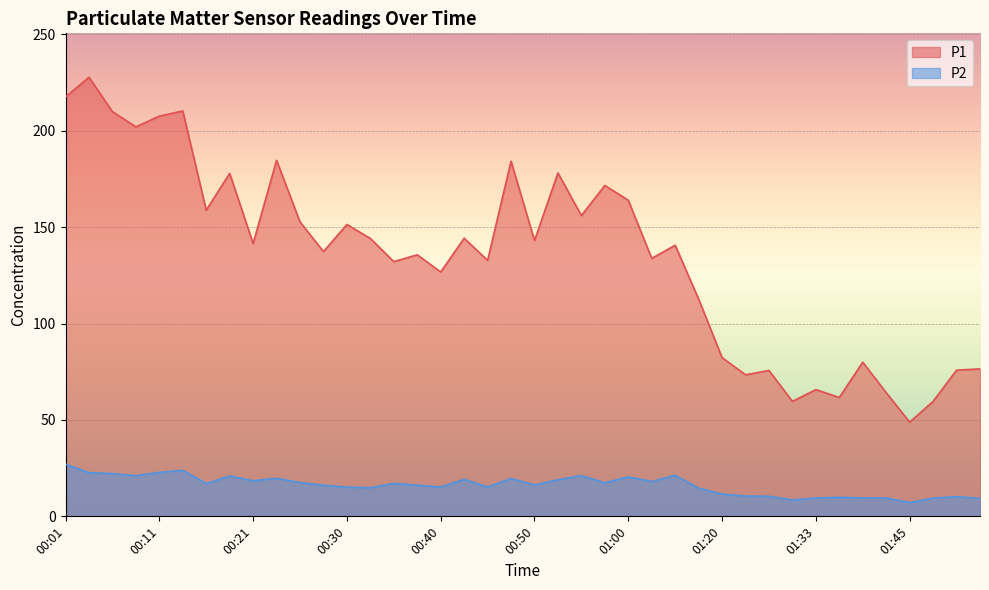

Between 00:43 and 00:21, which is larger?

00:43